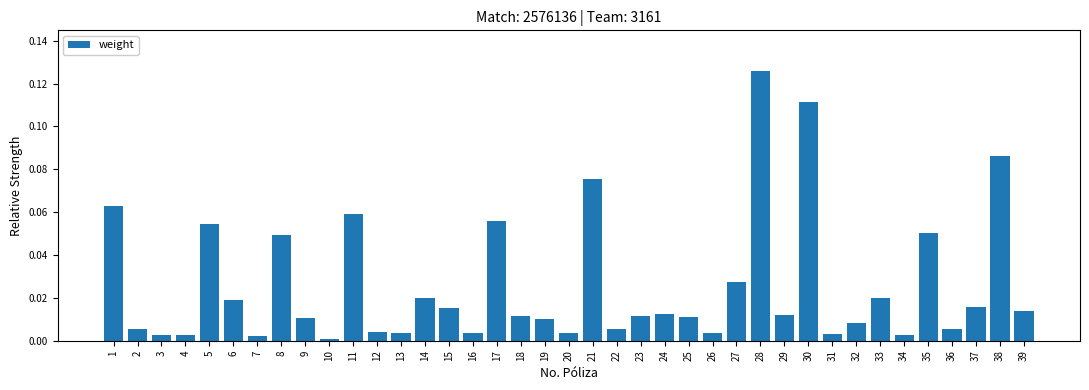

Which label corresponds to the smallest value in the chart?

10